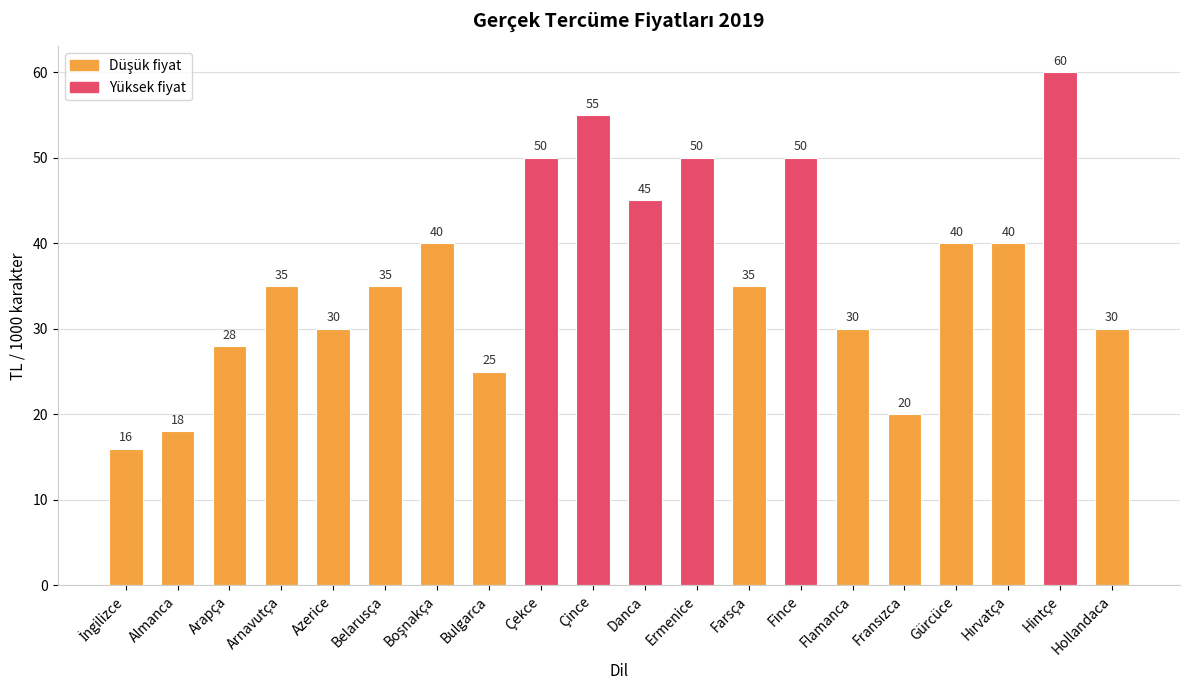

The chart shows a value of 30 at Hollandaca. True or false?

True